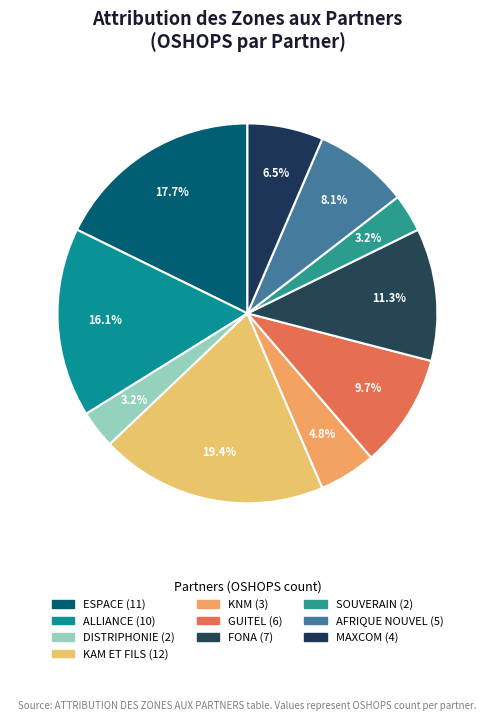

The ALLIANCE slice represents 16% of the pie. True or false?

True